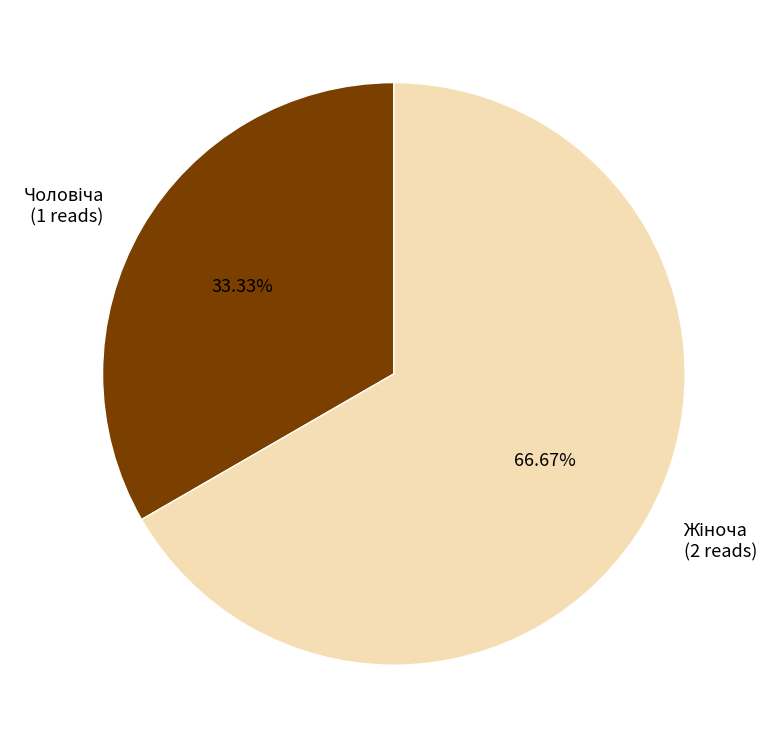

Is there a majority slice in this chart?

Yes